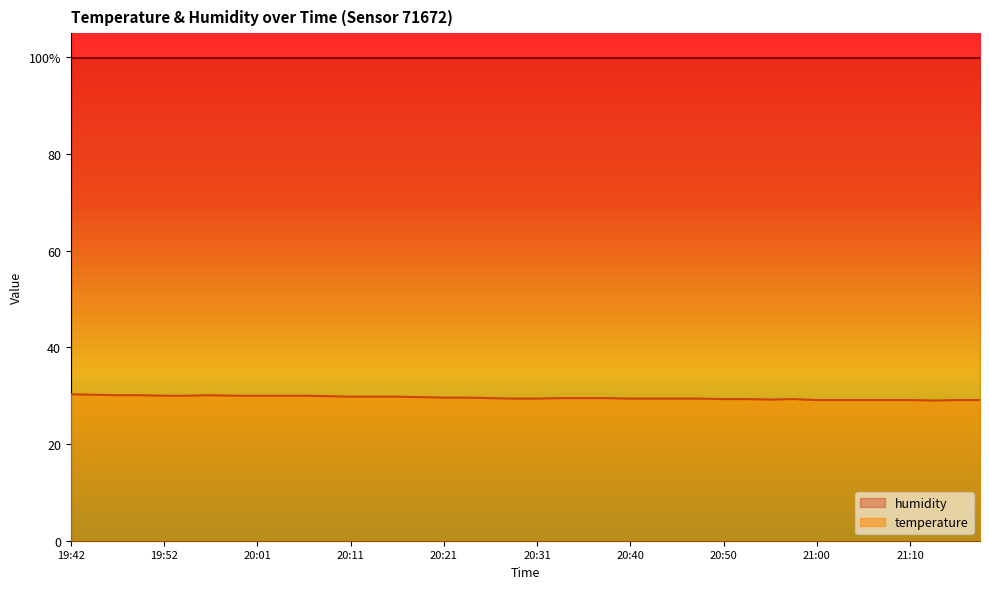

Rank the categories by value from highest to lowest.

19:42, 19:44, 19:47, 19:49, 19:56, 19:52, 19:54, 19:59, 20:01, 20:04, 20:06, 20:09, 20:11, 20:14, 20:16, 20:18, 20:21, 20:23, 20:26, 20:33, 20:36, 20:38, 20:28, 20:31, 20:40, 20:43, 20:45, 20:48, 20:50, 20:53, 20:58, 20:55, 21:00, 21:02, 21:05, 21:07, 21:10, 21:15, 21:17, 21:12